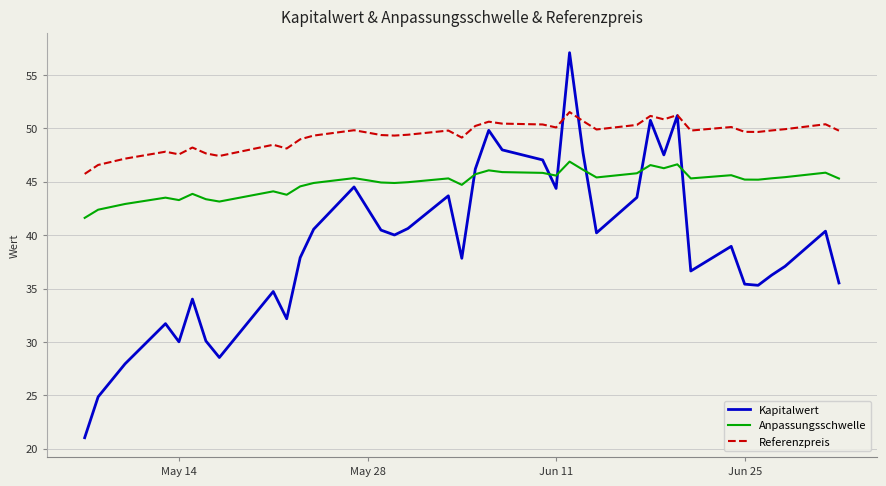

Rank the series by their average value, from lowest to highest.

Kapitalwert, Anpassungsschwelle, Referenzpreis